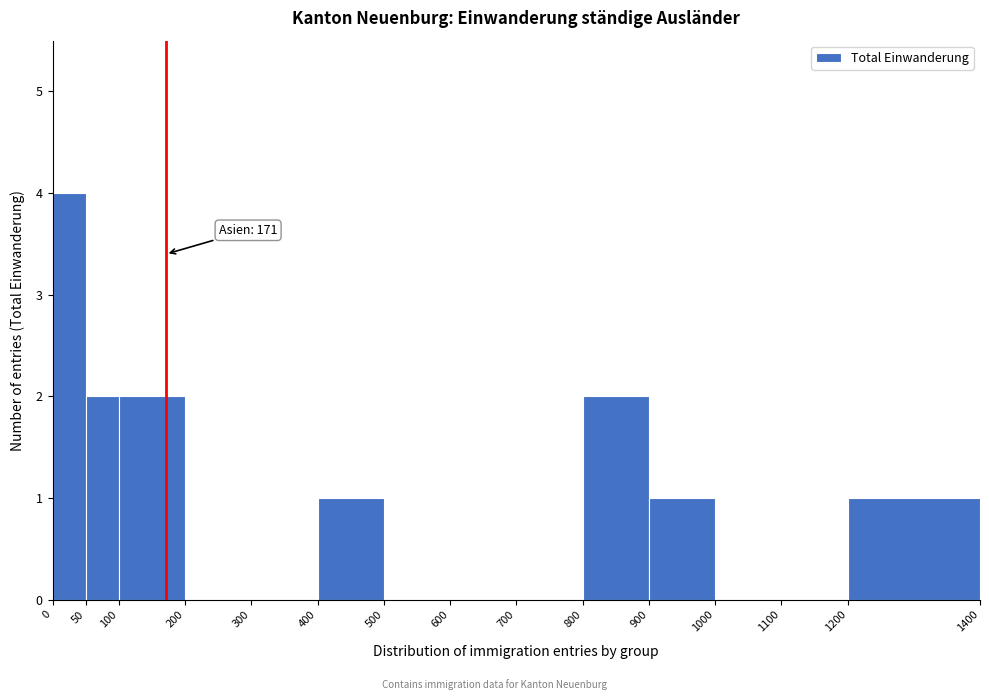

Which range on the x-axis has the tallest bar?

0 to 50